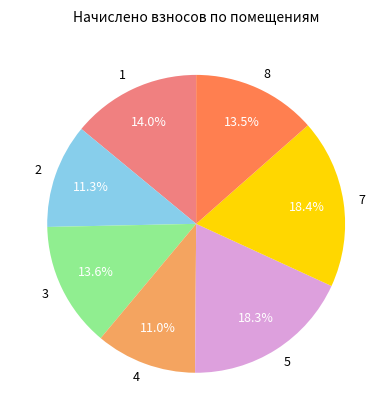

To the nearest percent, what portion does 3 represent?

14%